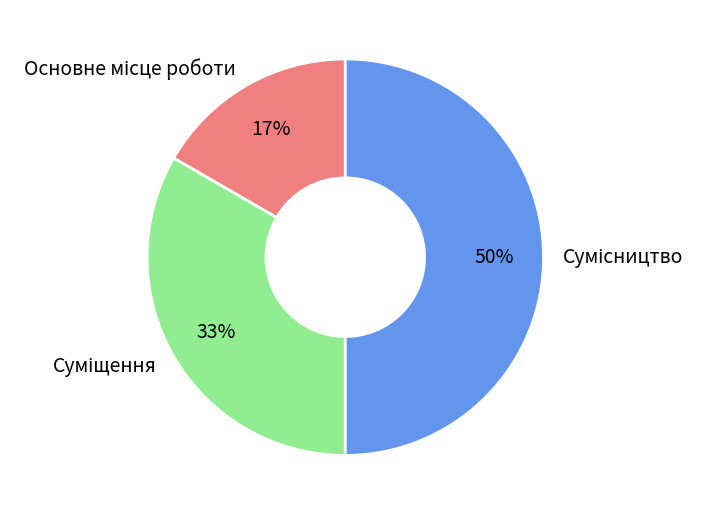

To the nearest percent, what is the average slice percentage?

33%